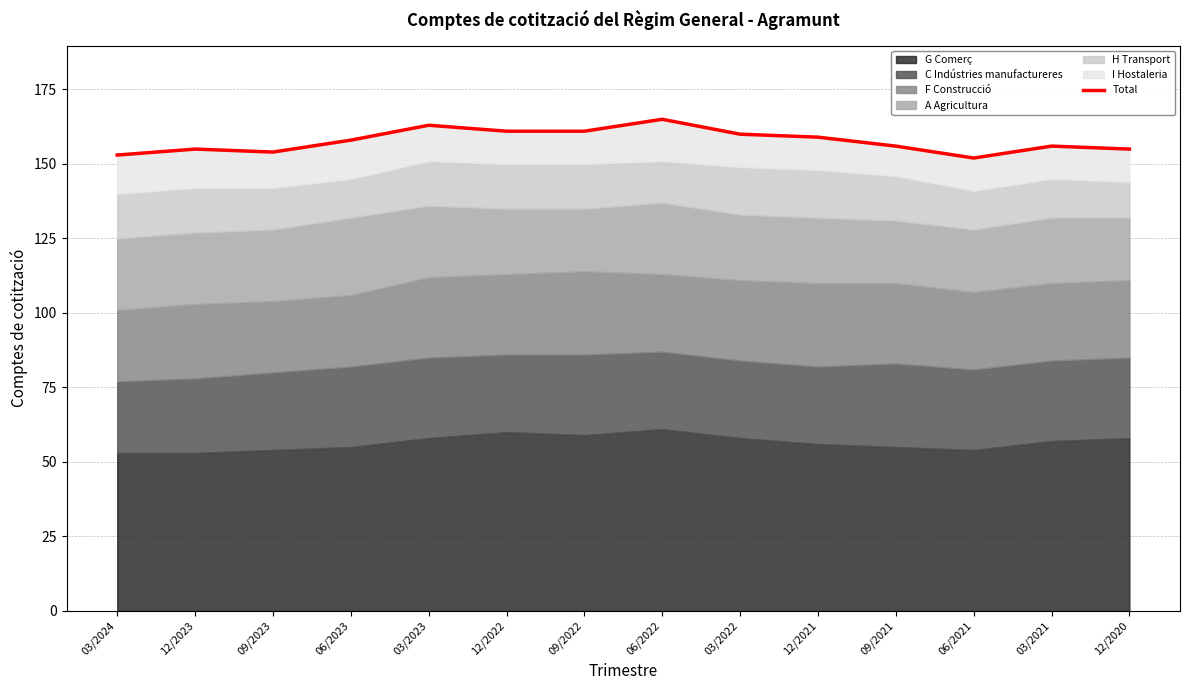

Which category has the lowest value across all series?

06/2021